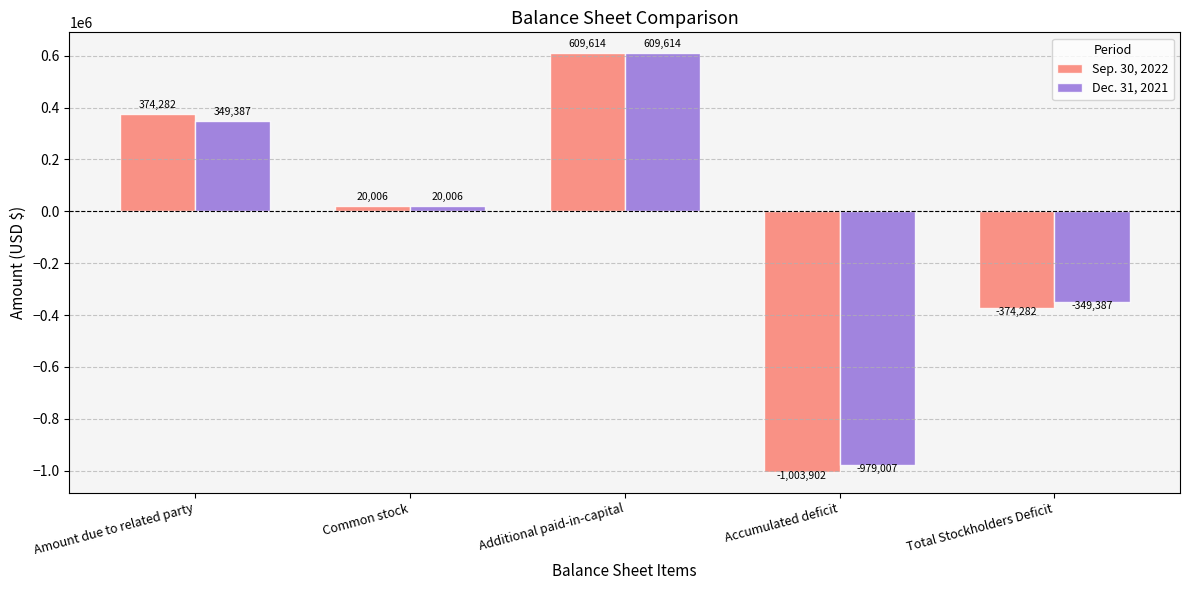

Is it true that Dec. 31, 2021 equals 20006 at Common stock?

True